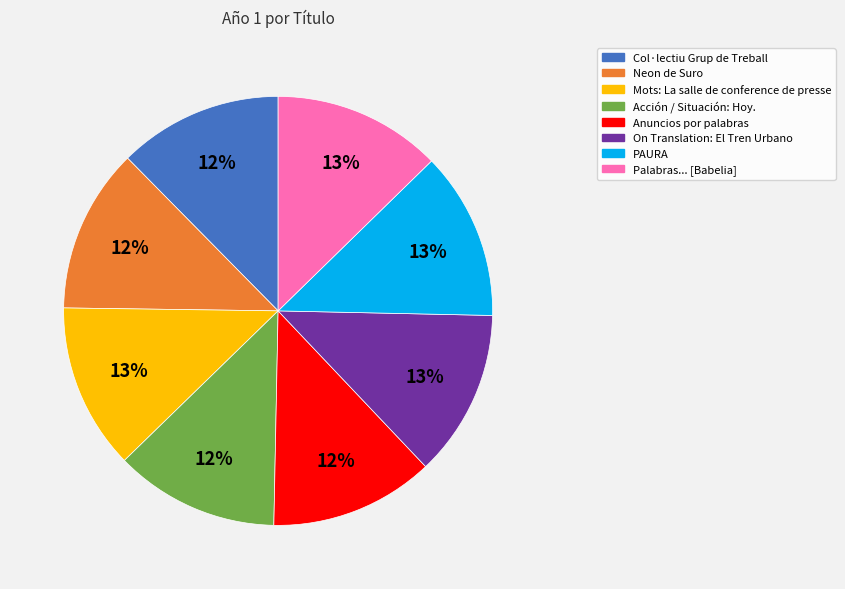

Does Mots: La salle de conference de presse represent more than half of the total?

No